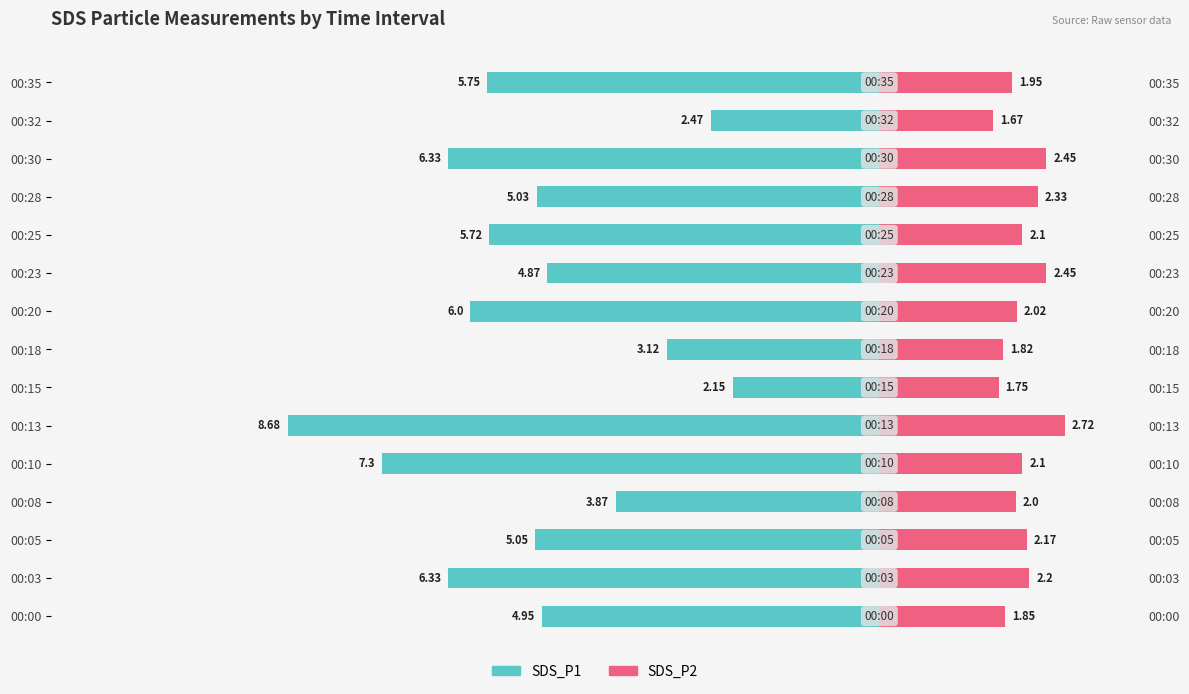

Does the chart contain stacked bars?

No